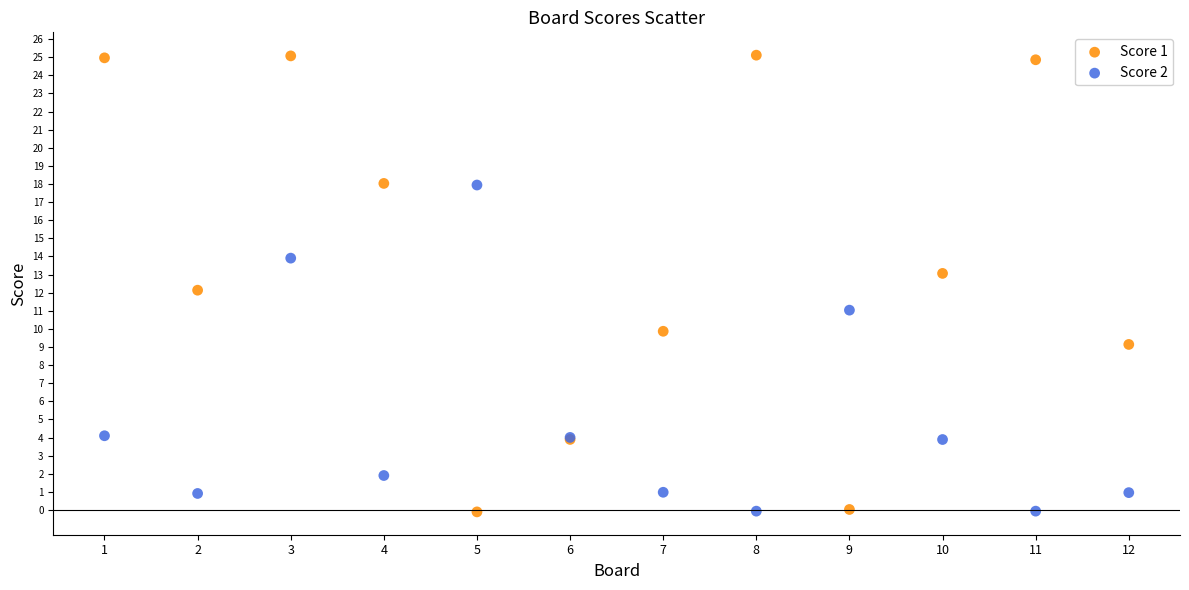

What is the X range (max minus min) for the scatter plot?

11.0